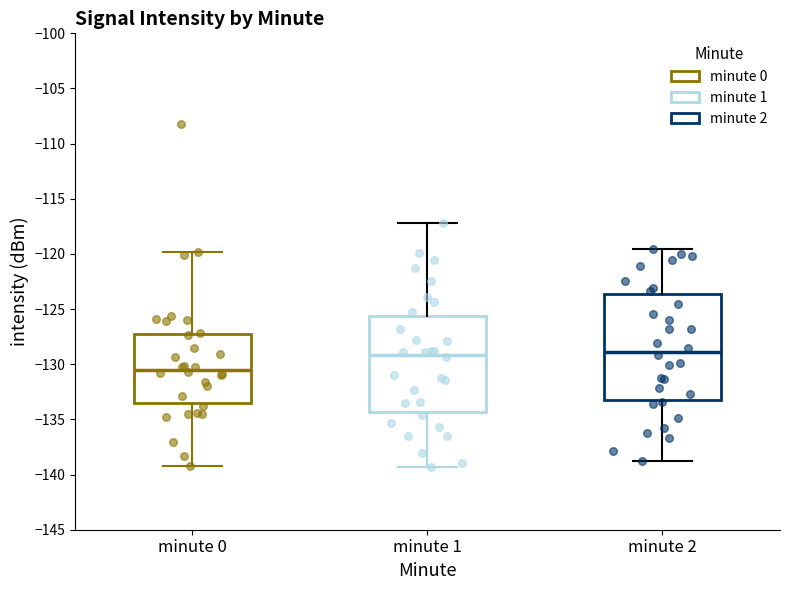

Which box is the tallest, from its lower edge to its upper edge?

minute 2